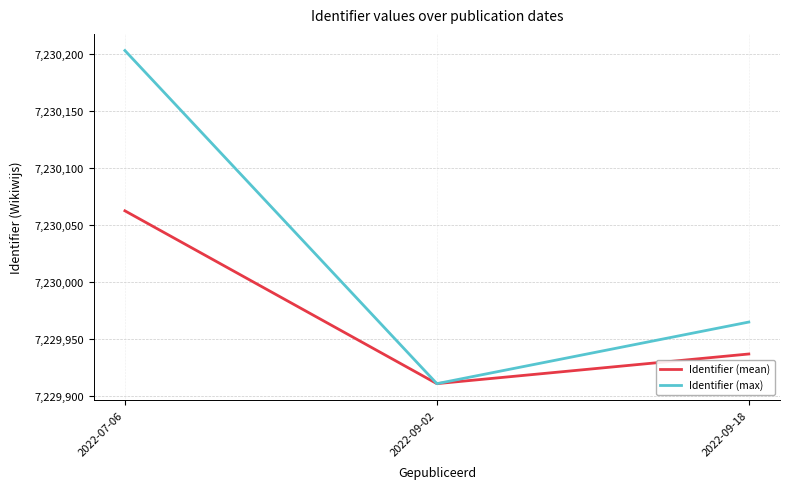

What is the average value of the Identifier (max) series?

7230026.3